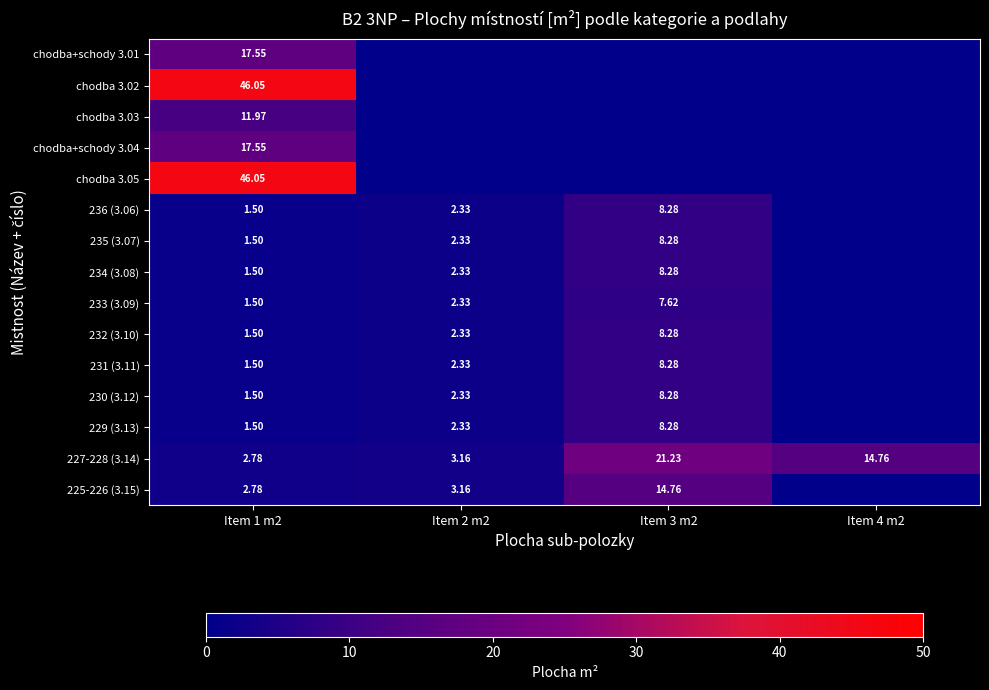

What is the total value across all series at Item 1 m2?

156.7